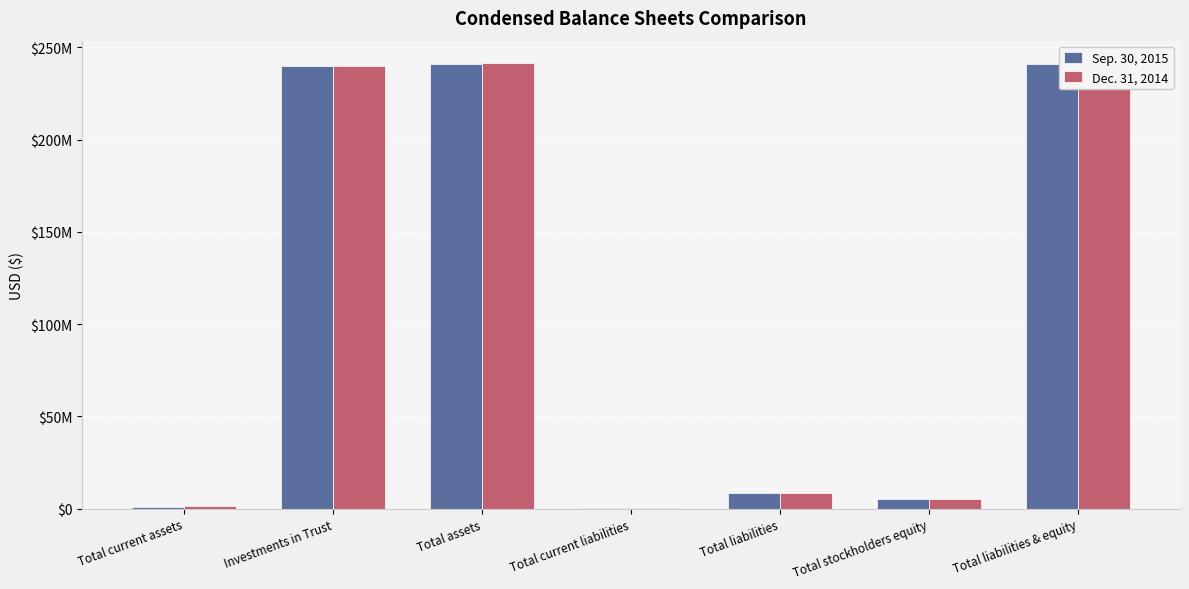

At which label does Dec. 31, 2014 first exceed 8633388?

Investments in Trust